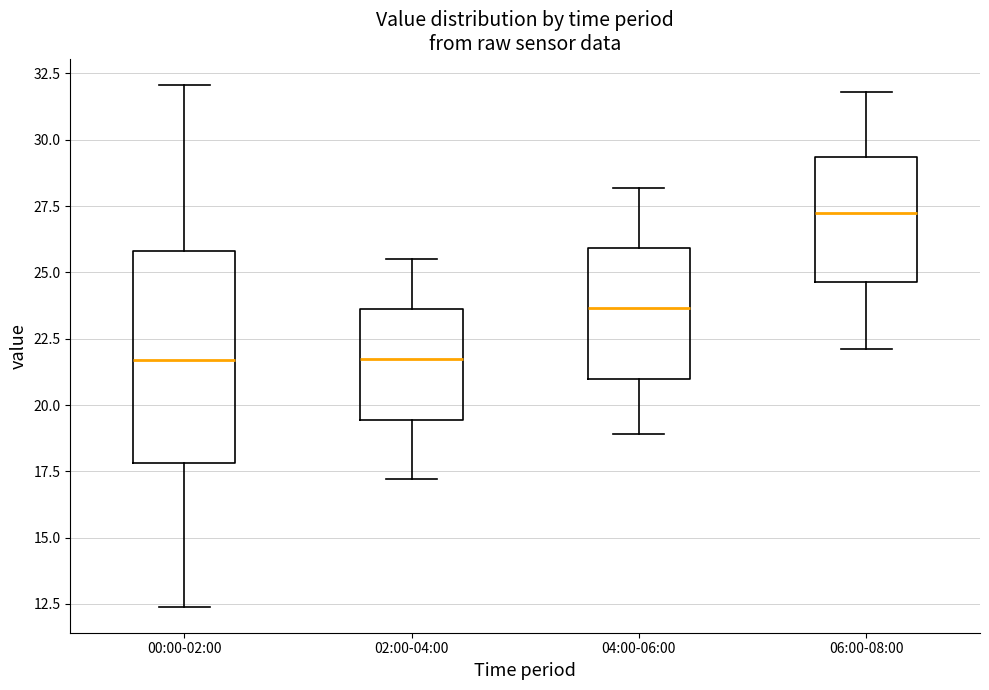

Reading left to right, transcribe this box plot: for each box, give where its median line is, the range the box spans, and where its two whiskers end, as read against the y-axis. The values are not printed on the chart, so give them approximately, as read against the axis.

00:00-02:00: median 21.5, box 18.0 to 26.0, whiskers 12.5 to 32.0
02:00-04:00: median 22.0, box 19.5 to 23.5, whiskers 17.0 to 25.5
04:00-06:00: median 23.5, box 21.0 to 26.0, whiskers 19.0 to 28.0
06:00-08:00: median 27.5, box 24.5 to 29.5, whiskers 22.0 to 32.0